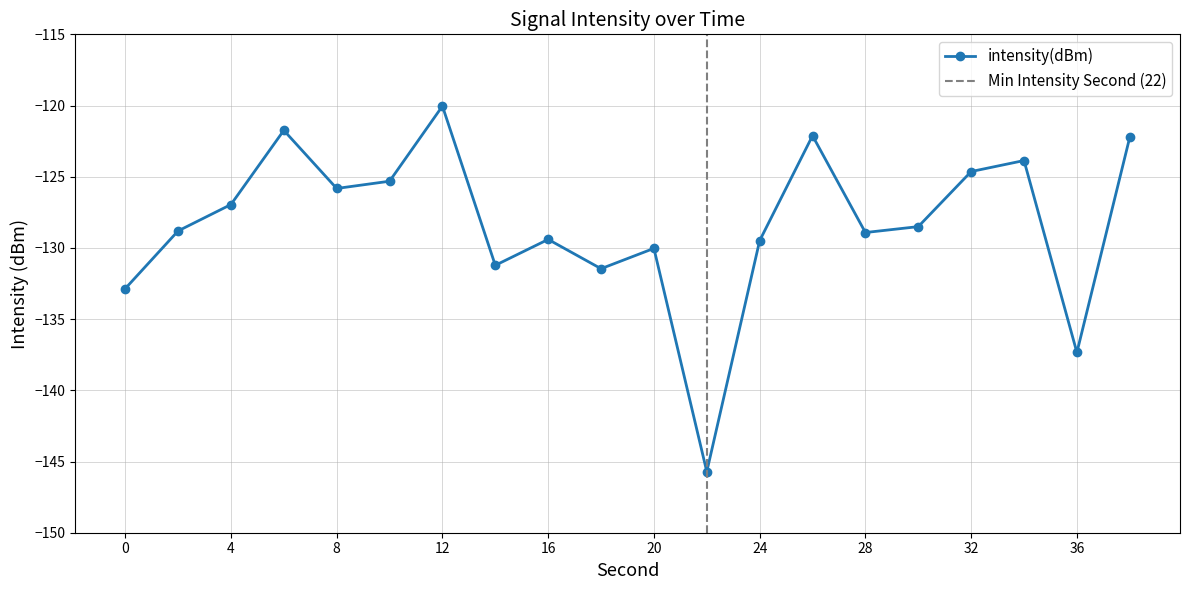

Is it true that the value at 14 is -41.2?

False